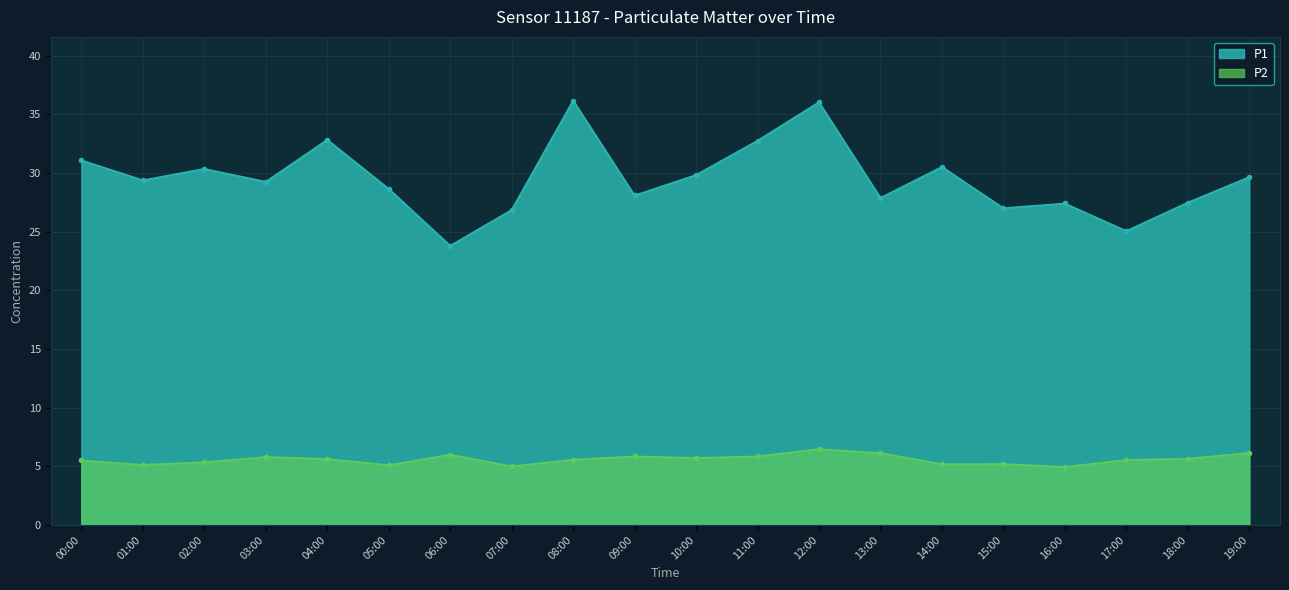

Which series has the widest spread of values?

P1